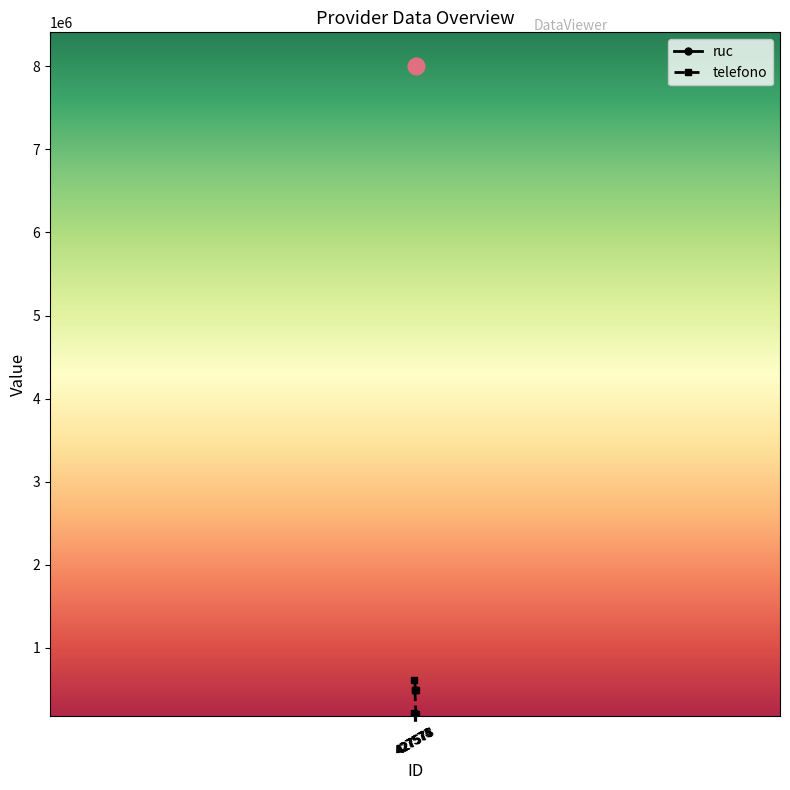

Where is telefono nearest to the value 410738?

427575